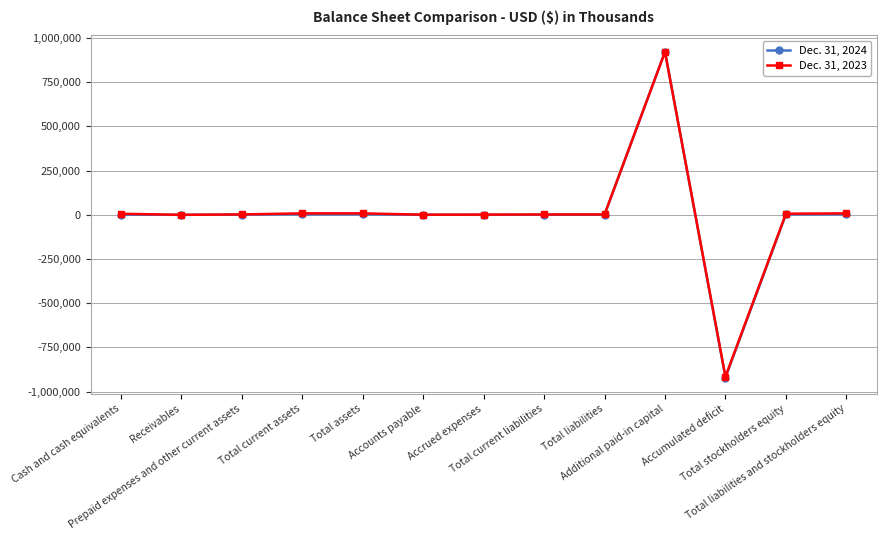

What is the sum of the Dec. 31, 2023 values at Total liabilities and stockholders equity and Total current assets?

16524